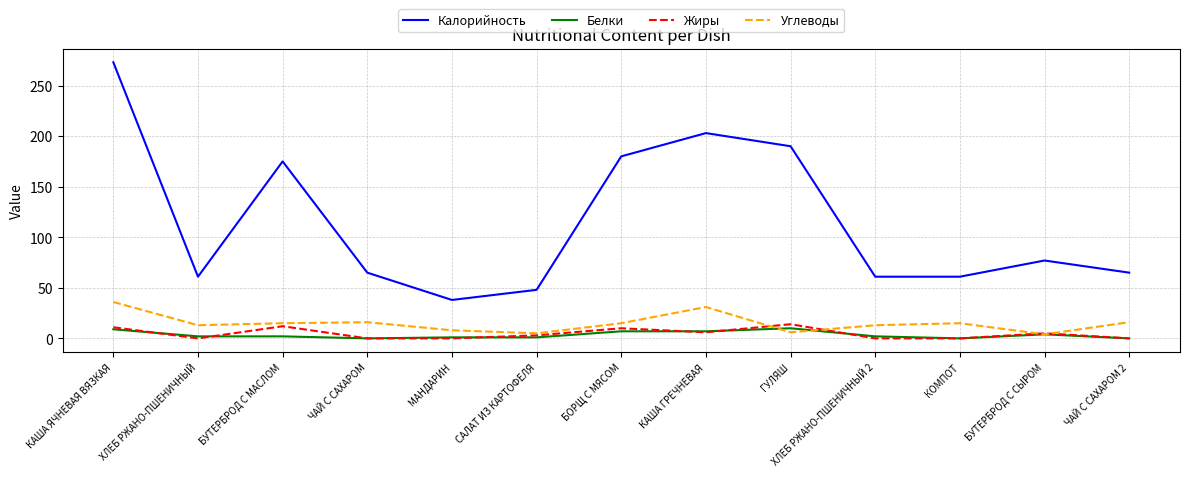

True or false: Калорийность and Жиры cross at least once.

False